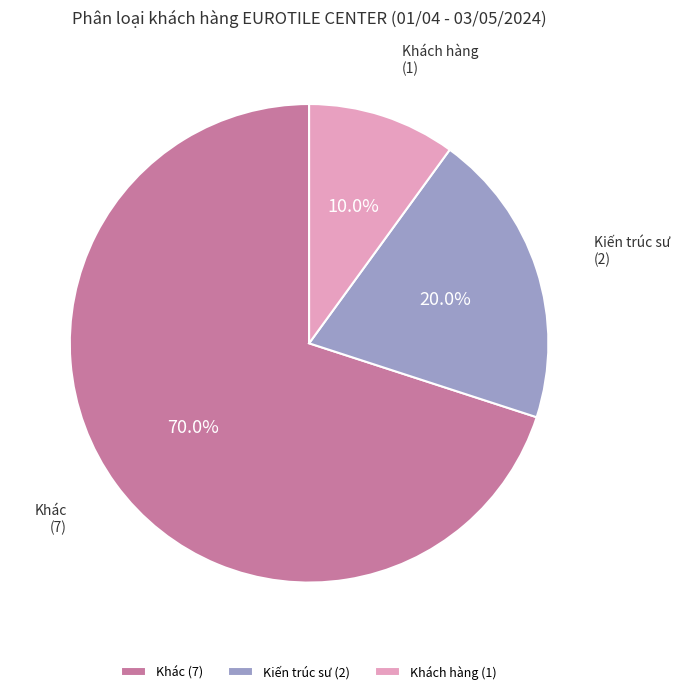

Is Khách hàng the majority of the pie?

No